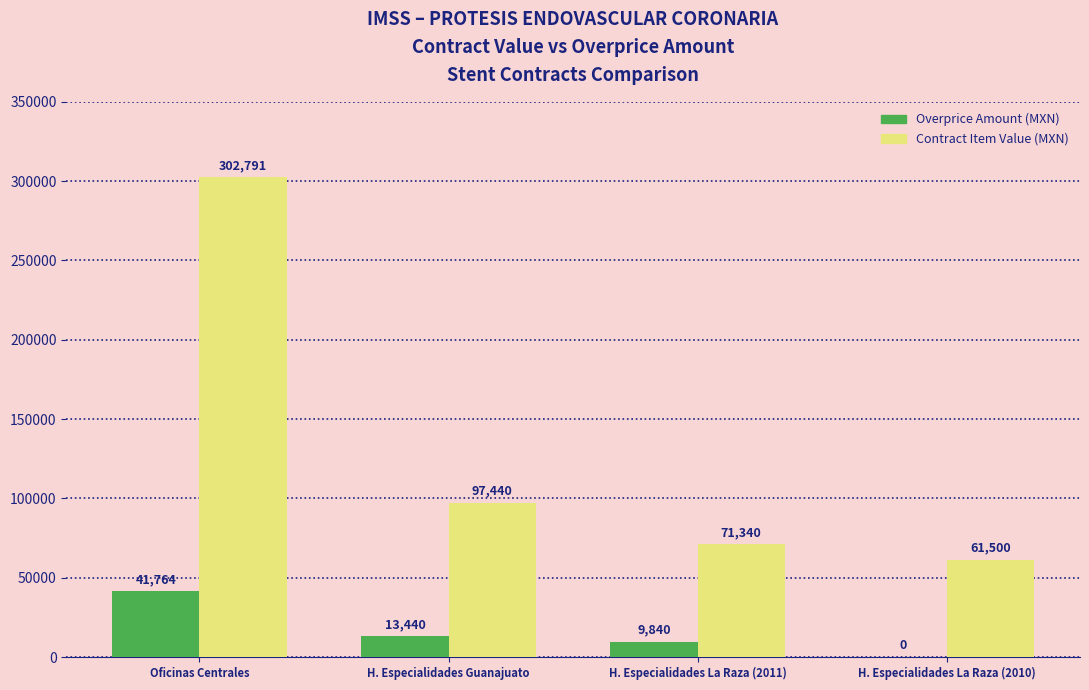

What is the total value across all series at H. Especialidades La Raza (2010)?

61500.0